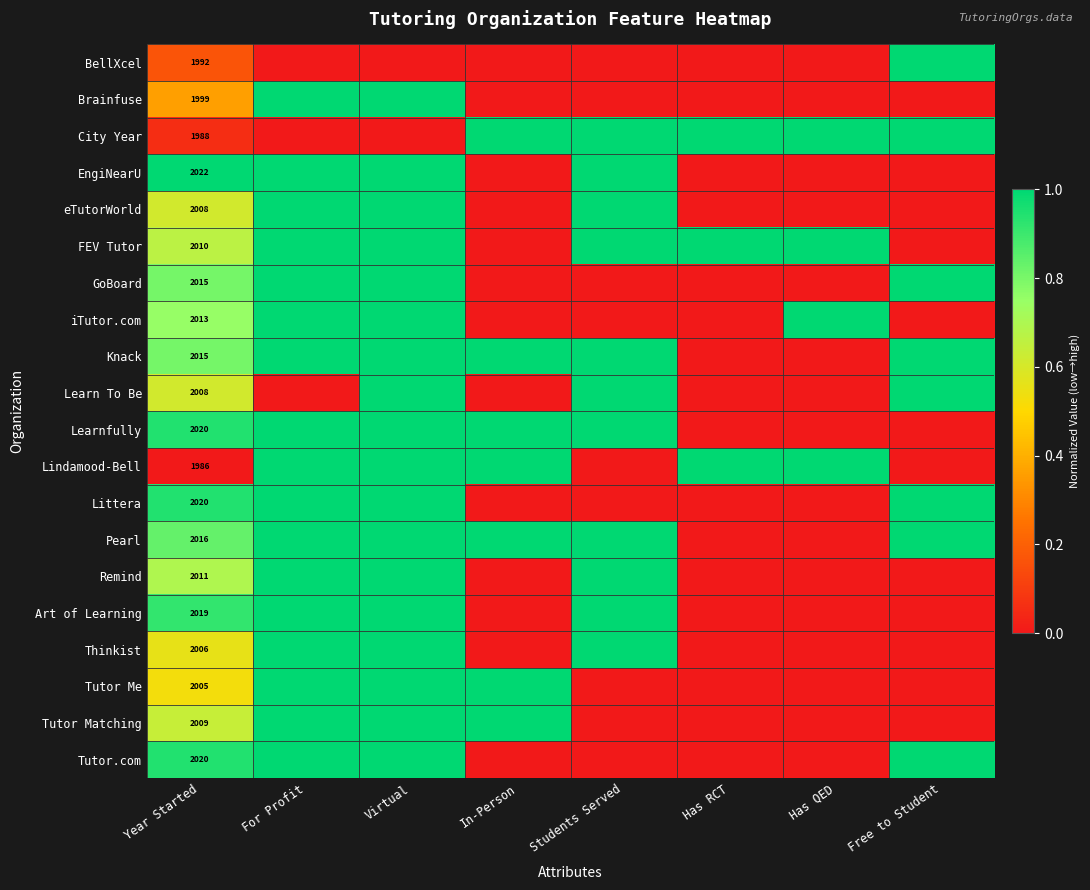

What is the total value across all series at Year Started?

40182